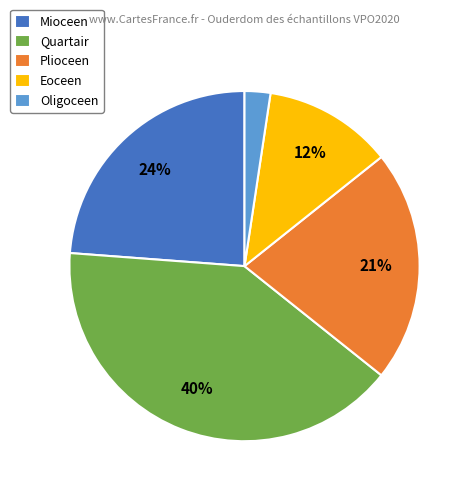

What percentage is the Eoceen slice, to the nearest percent?

12%